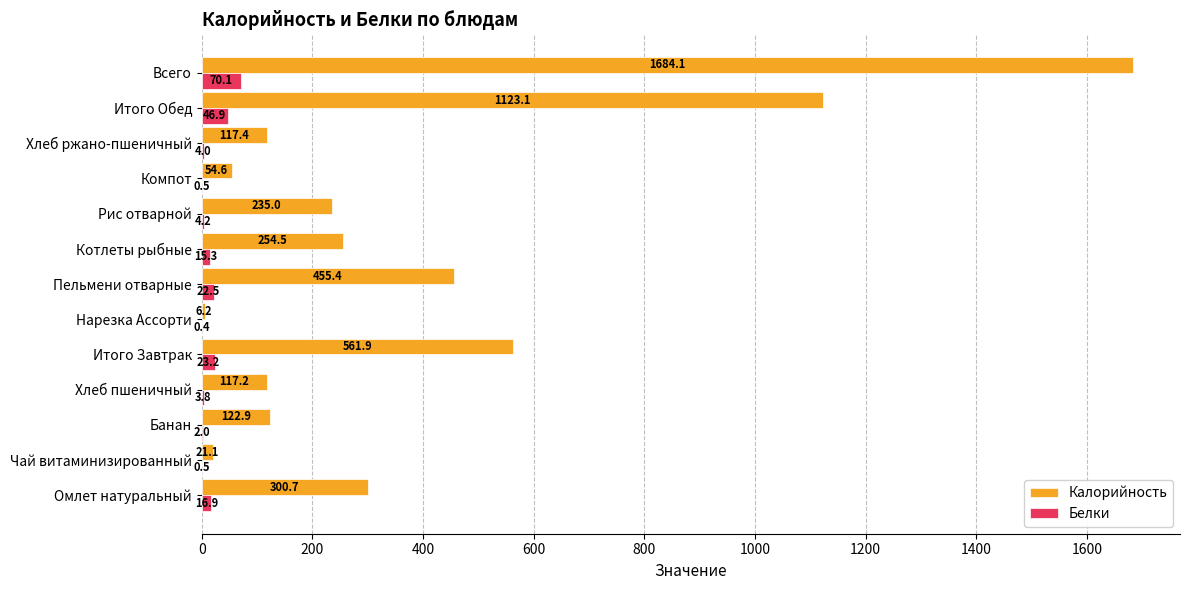

What is the sum of all Белки values?

210.3